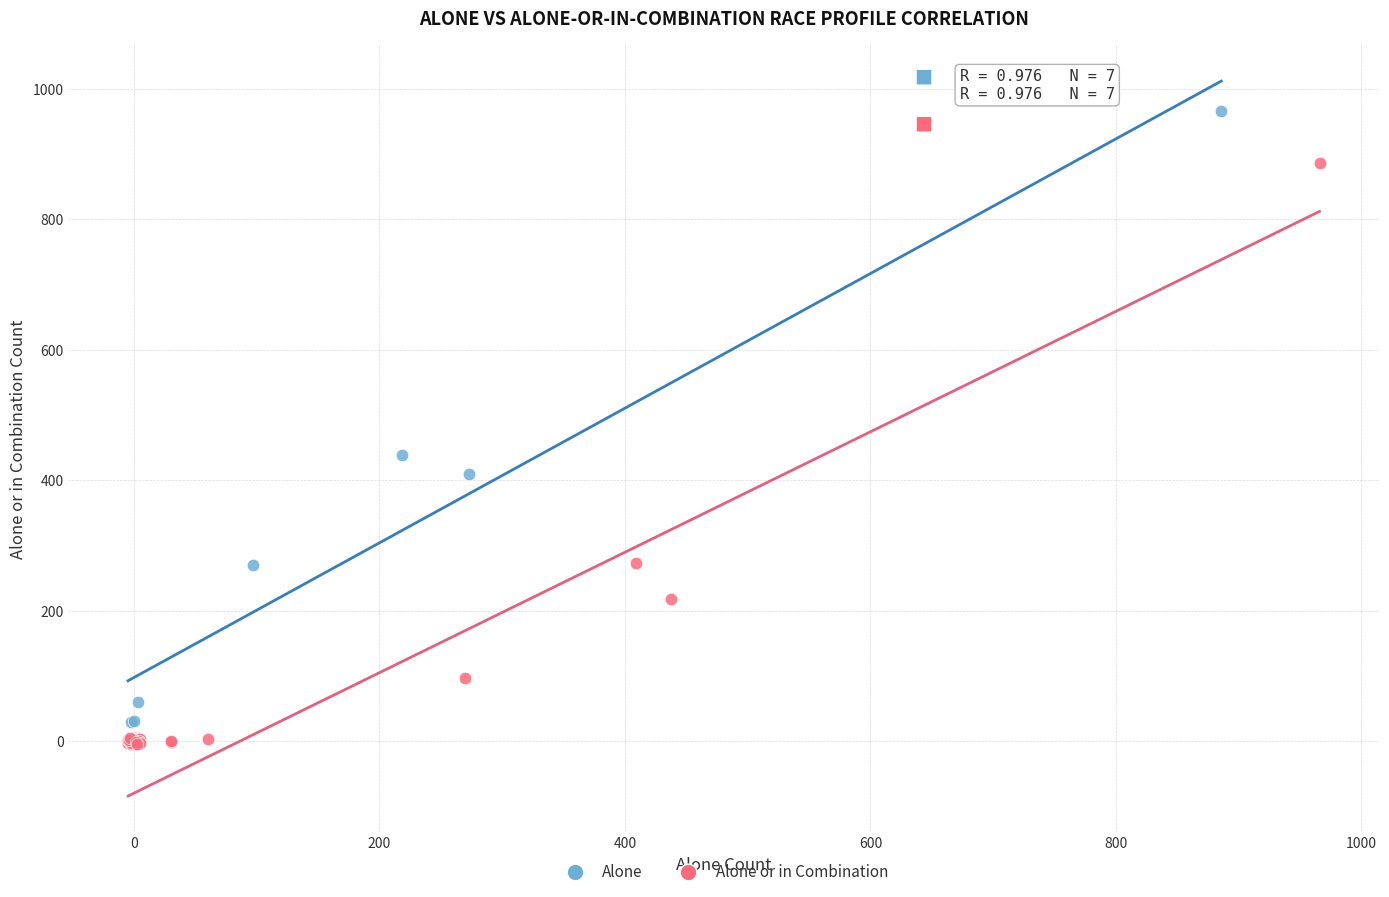

Which series has the largest Y range (max minus min)?

Alone